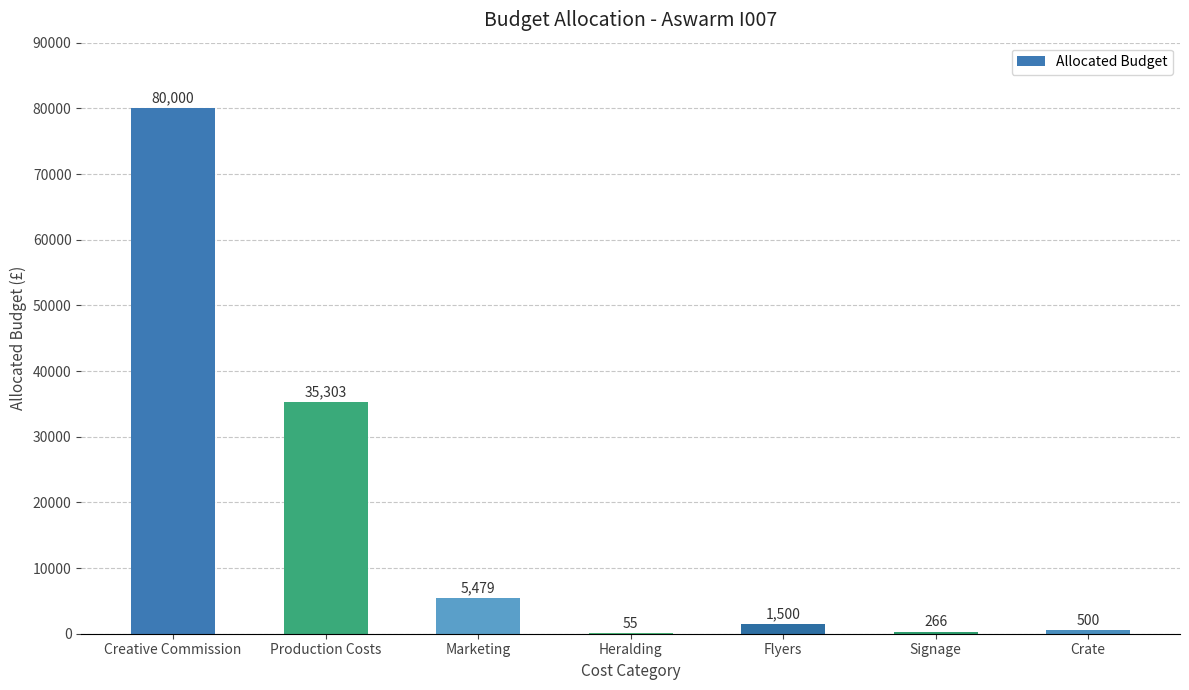

What is the greatest value displayed?

80000